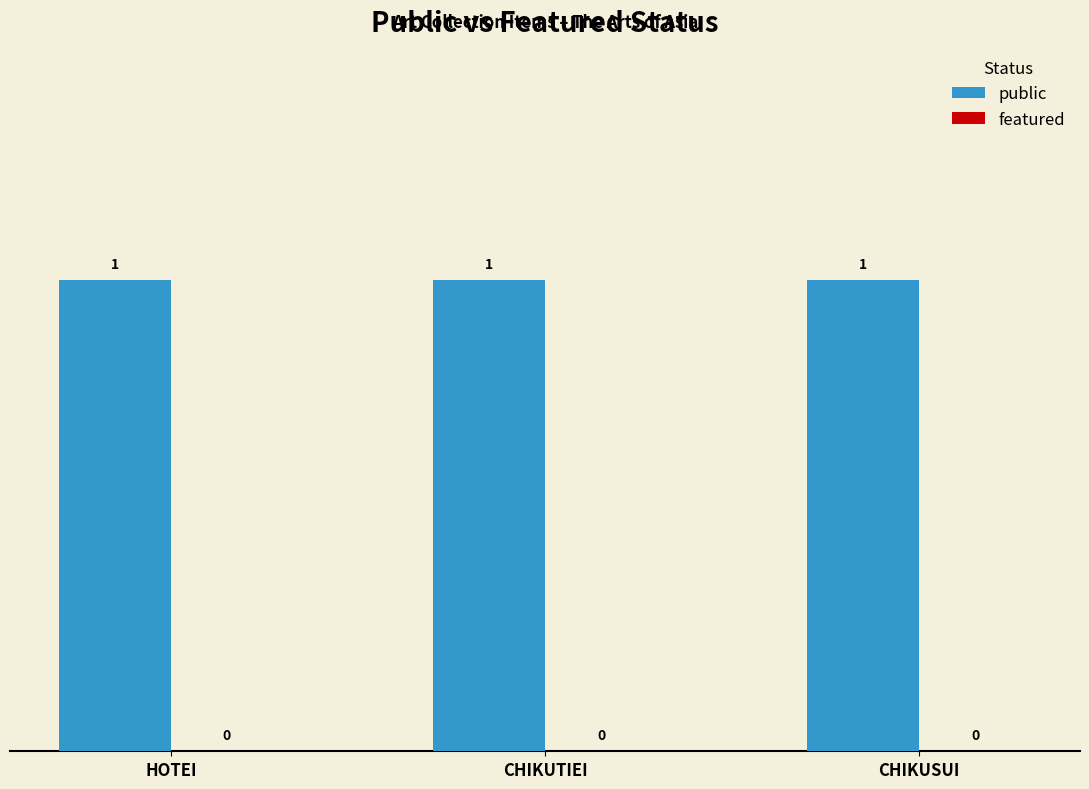

Read the public value at CHIKUSUI.

1